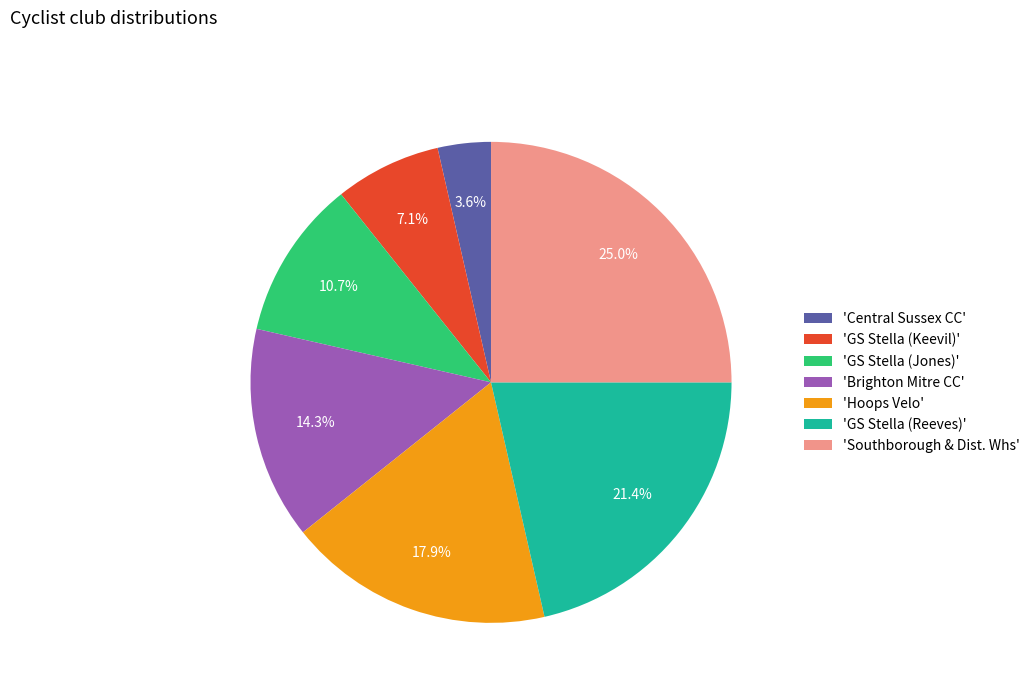

Which slice is the smallest?

'Central Sussex CC'